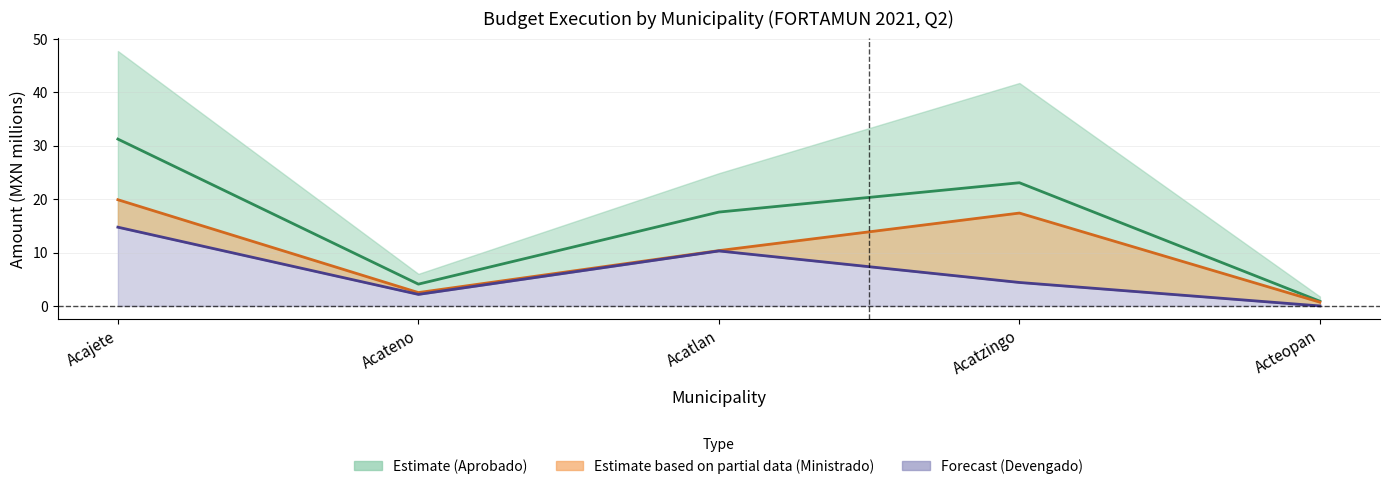

At which category does Ministrado (Partial) reach its first local valley?

Acateno